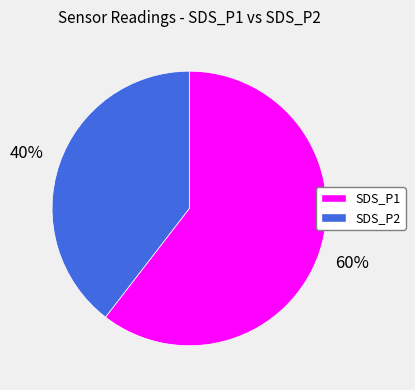

To the nearest percent, what portion does SDS_P1 represent?

60%